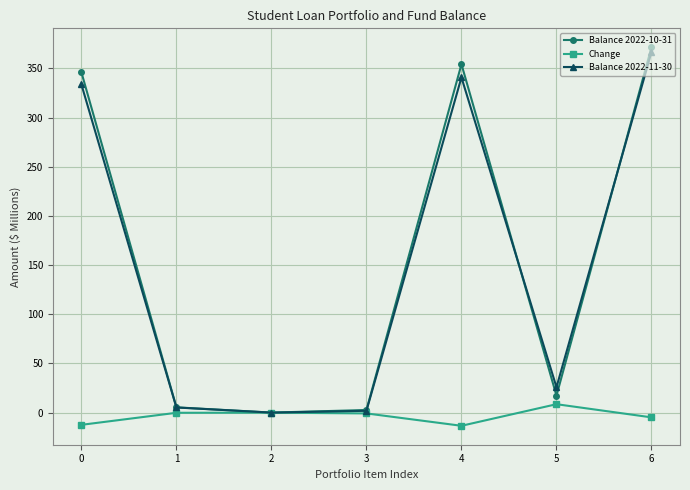

In Balance 2022-11-30, how many points are lower than both neighbors (excluding endpoints)?

2